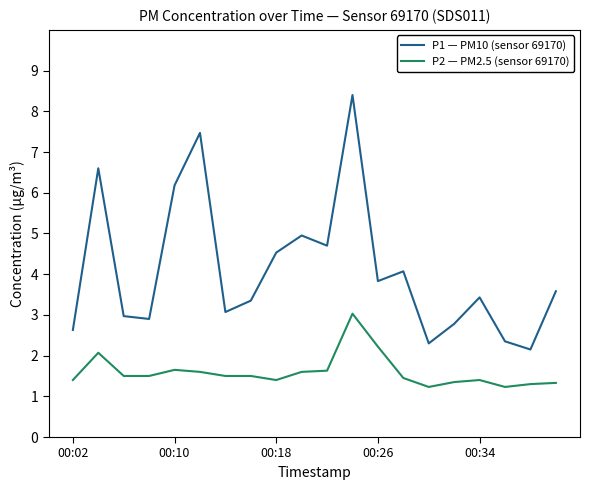

Which series has the largest range (max minus min)?

P1 — PM10 (sensor 69170)